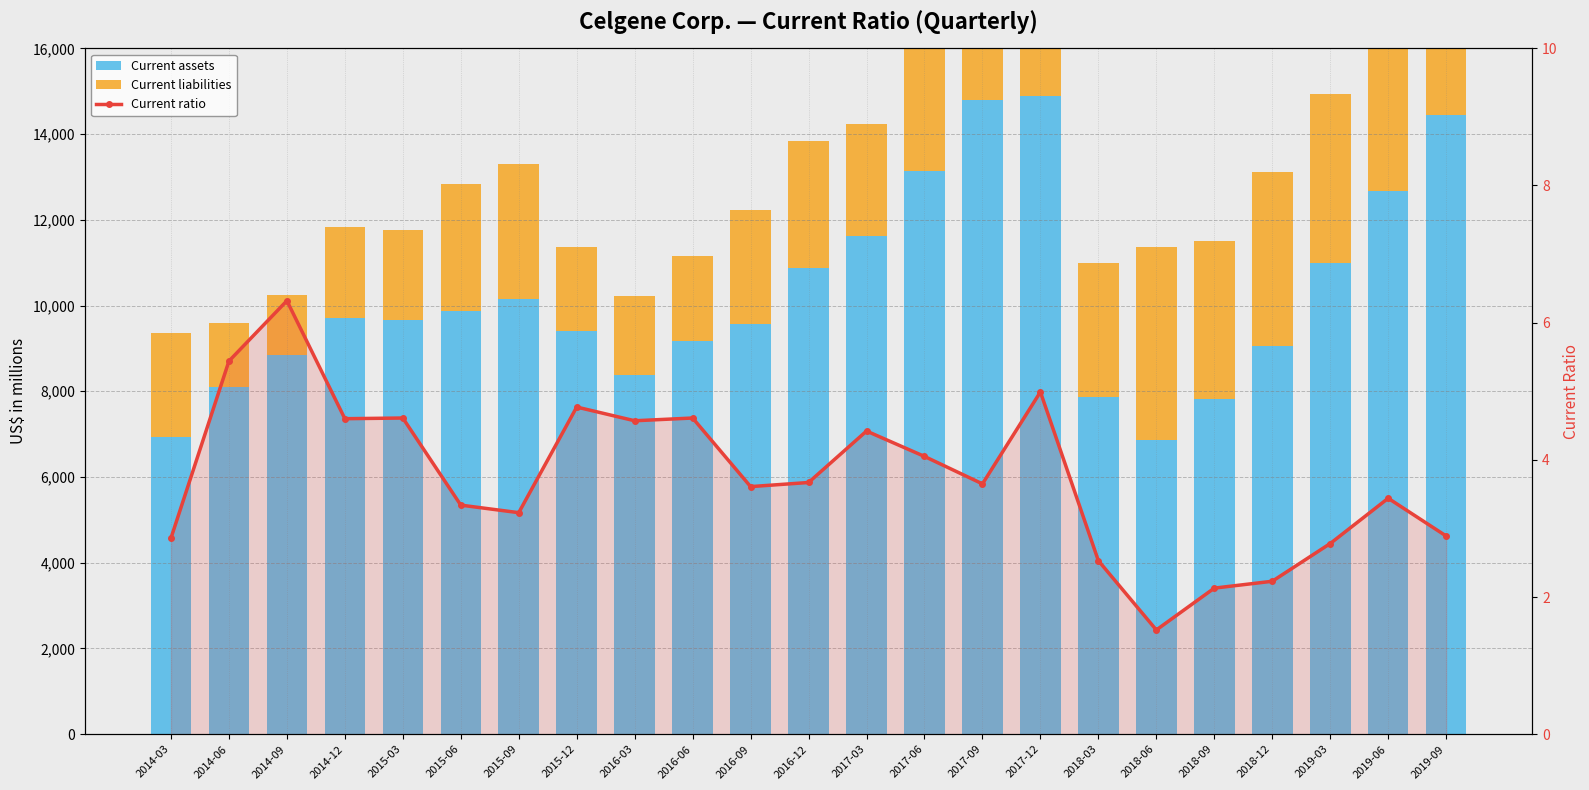

How many distinct data groups are displayed?

3